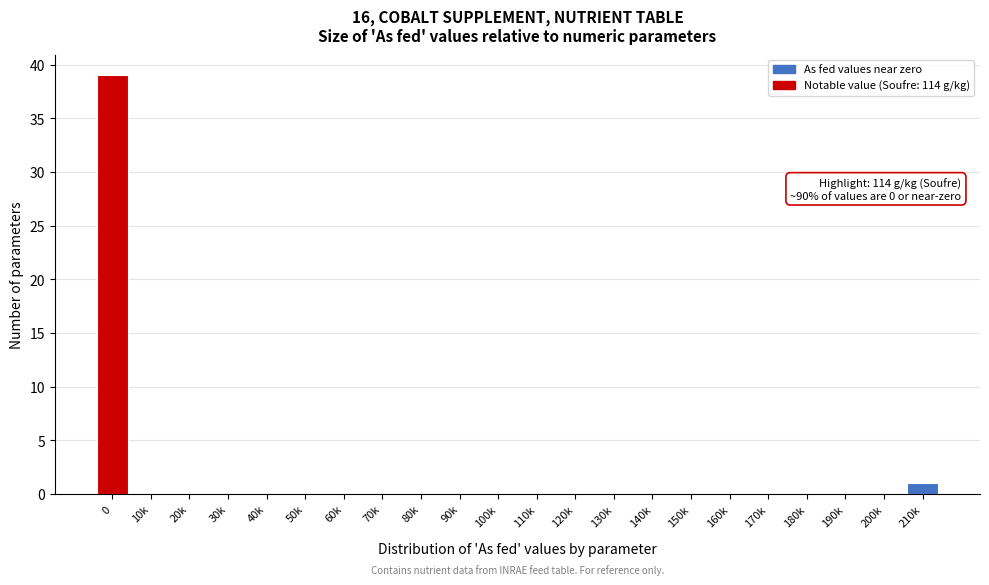

Reading right to left, transcribe all the data shown in this chart.

210k=1	200k=0	190k=0	180k=0	170k=0	160k=0	150k=0	140k=0	130k=0	120k=0	110k=0	100k=0	90k=0	80k=0	70k=0	60k=0	50k=0	40k=0	30k=0	20k=0	10k=0	0=39